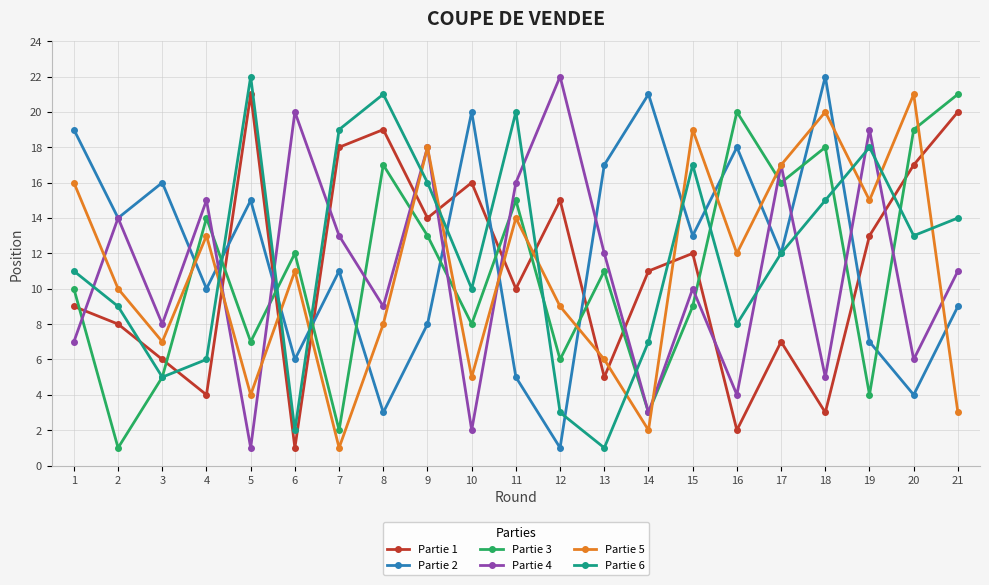

Is this an area chart (filled region under the line)?

No